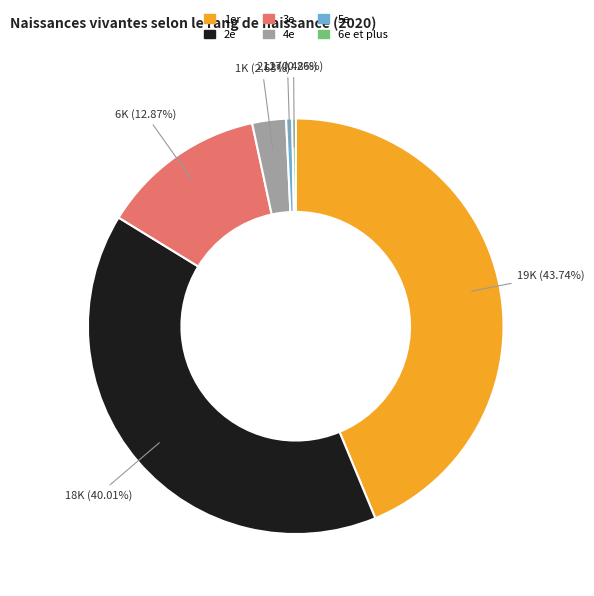

Do 1er and 4e together represent more than half of the pie?

No